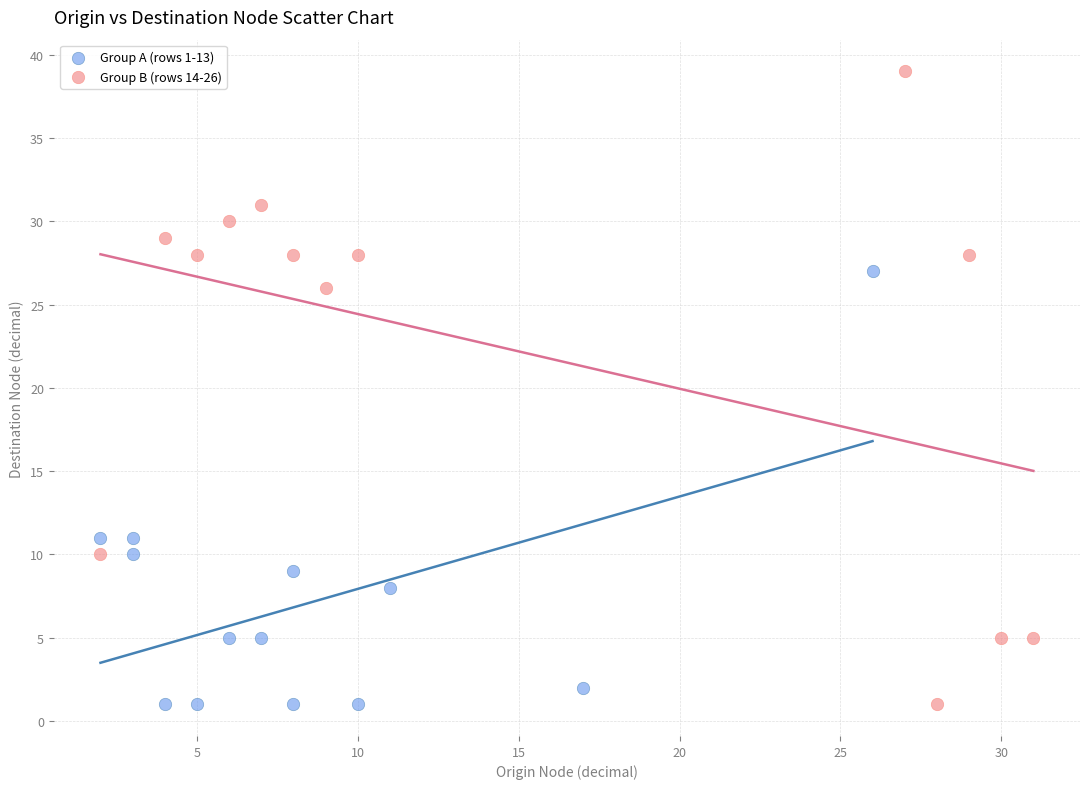

Which series contains the highest Y value?

Group B (rows 14-26)